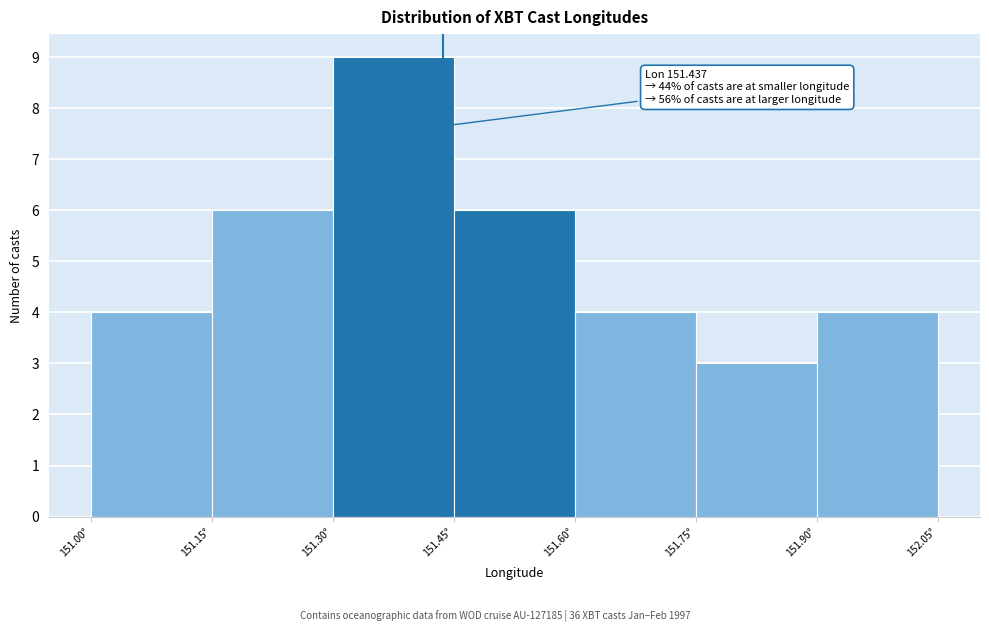

Over which range of the x-axis is the bar tallest?

151.30 to 151.45